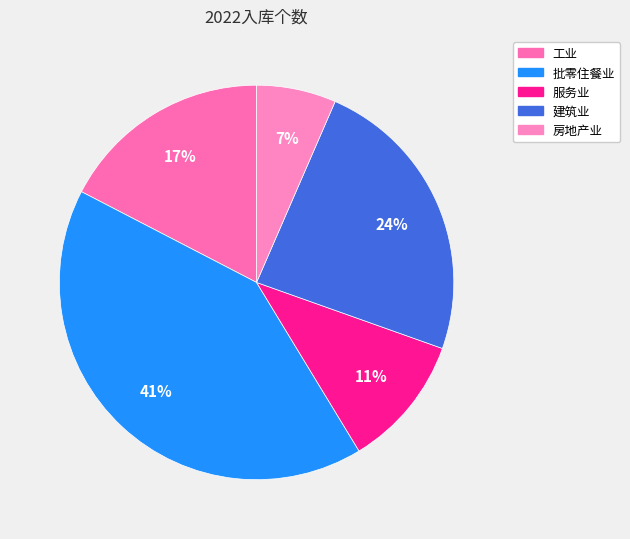

Combined, do 工业 and 房地产业 account for over 50%?

No